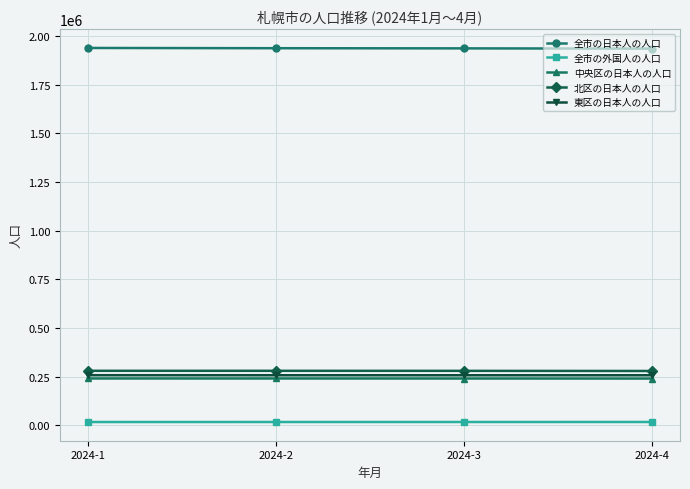

True or false: 中央区の日本人の人口 has more than 1 points higher than both neighbors.

False